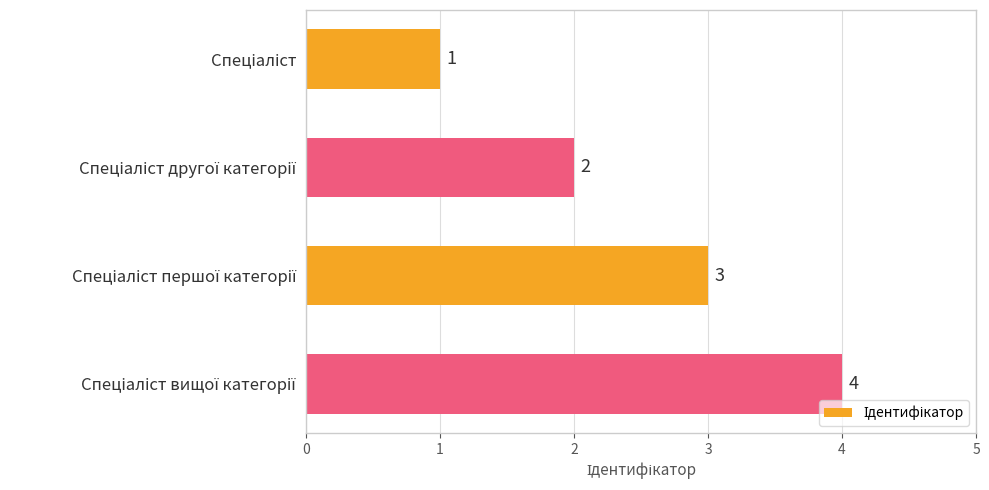

Count the values in the range 2 to 4.

3